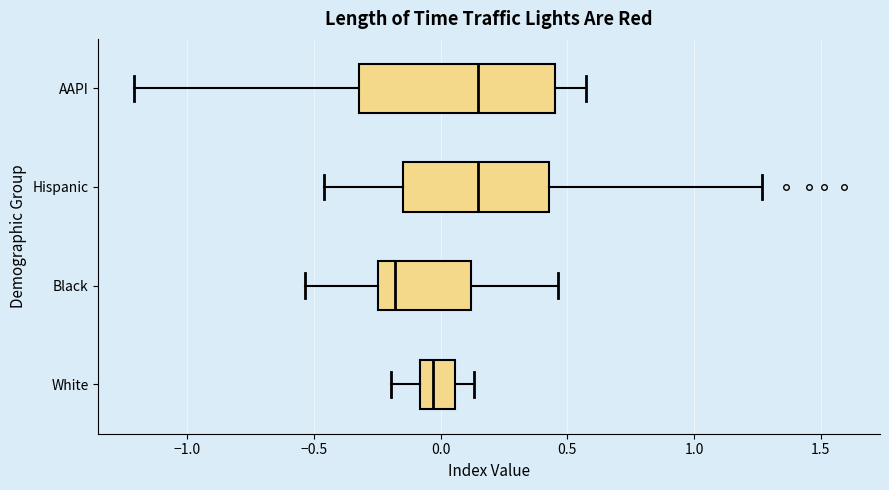

Reading bottom to top, read every box against the x-axis: the position of its median line, the range the box covers, and the ends of its whiskers. The values are not printed on the chart, so give them approximately, as read against the axis.

White: median -0.05, box -0.10 to 0.05, whiskers -0.20 to 0.15
Black: median -0.20, box -0.25 to 0.10, whiskers -0.55 to 0.45
Hispanic: median 0.15, box -0.15 to 0.45, whiskers -0.45 to 1.25
AAPI: median 0.15, box -0.30 to 0.45, whiskers -1.20 to 0.55